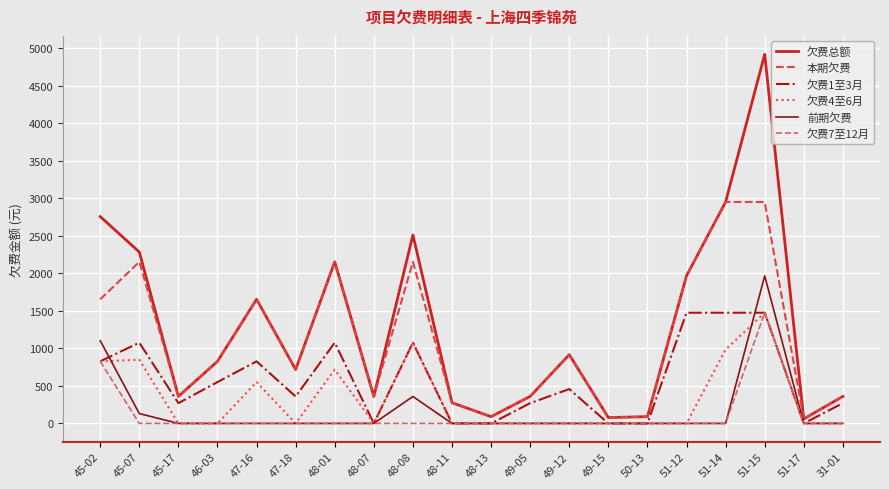

What position from the right is 48-01?

14